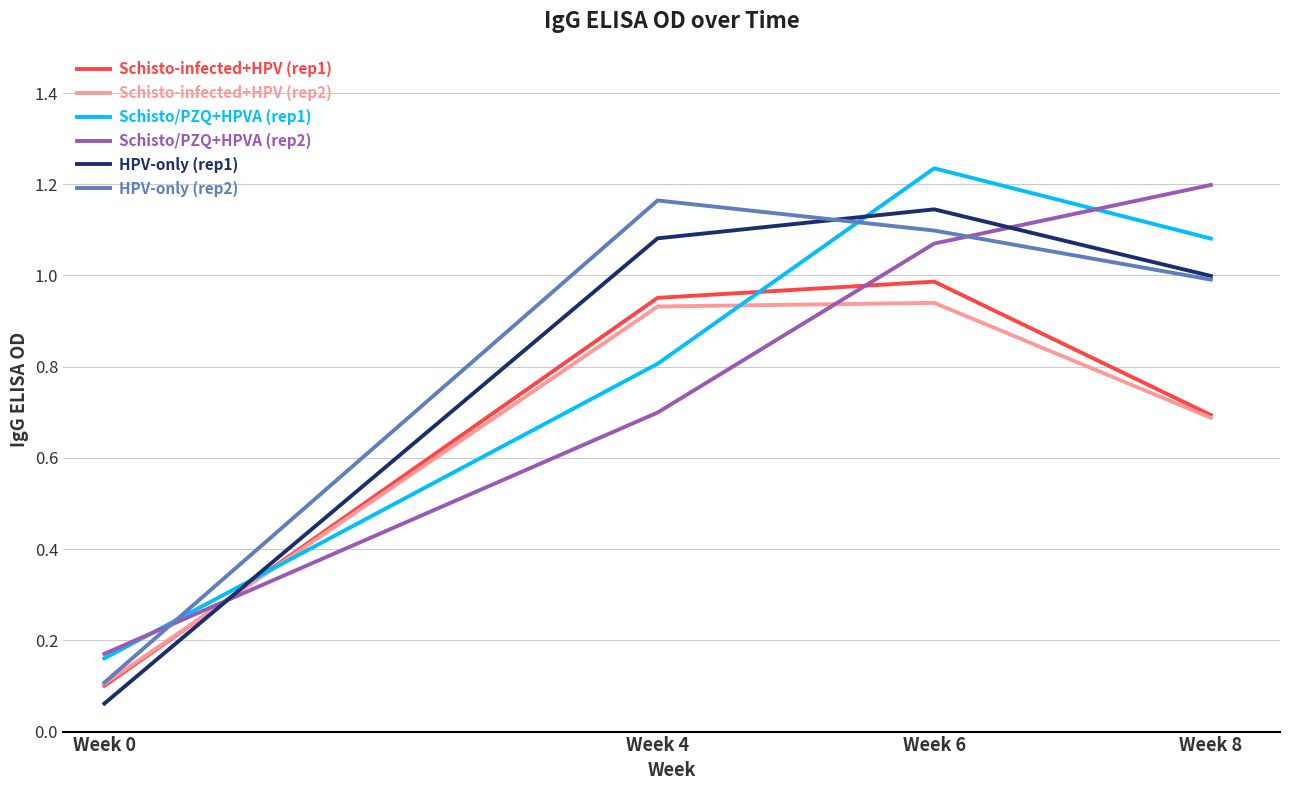

What is the spread (max minus min) of values at Week 4?

0.5